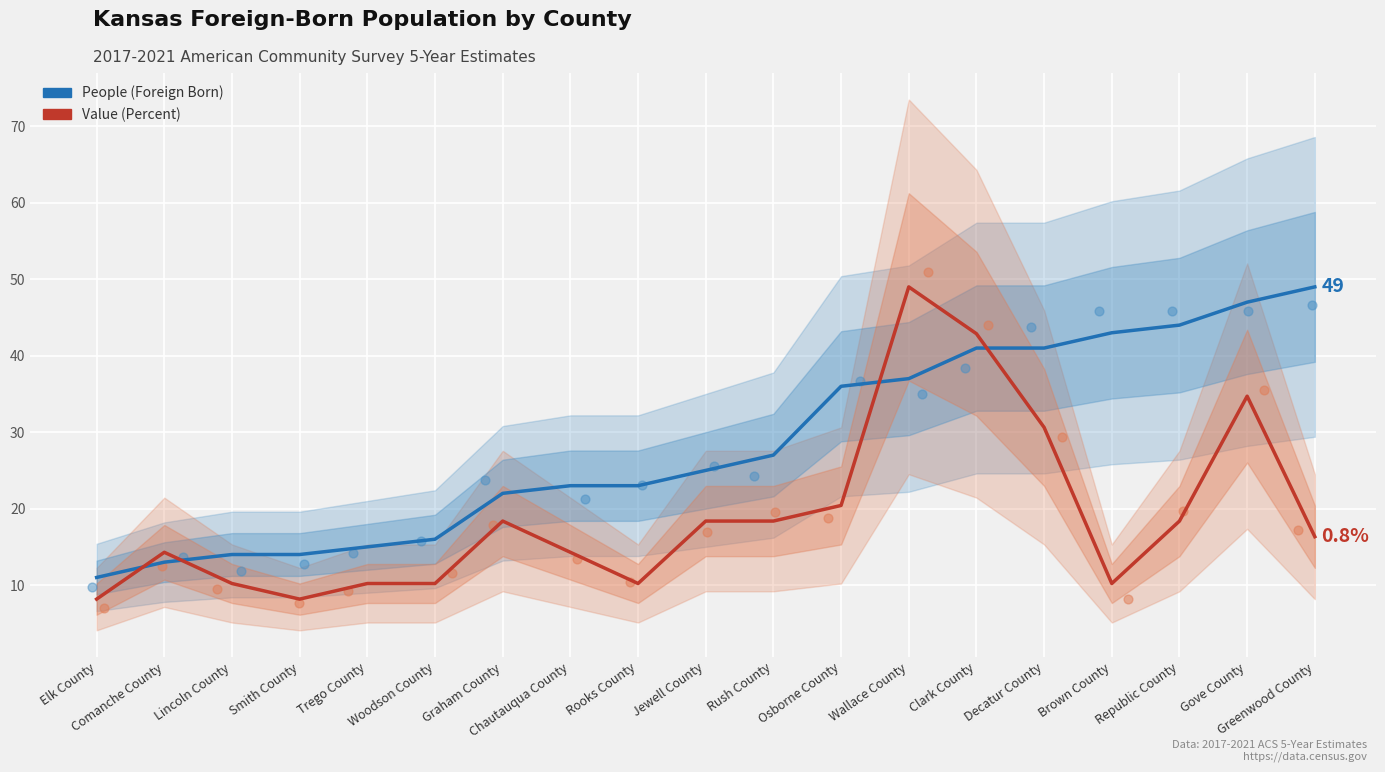

Which series reaches the minimum Y coordinate?

Value (Percent, scaled)